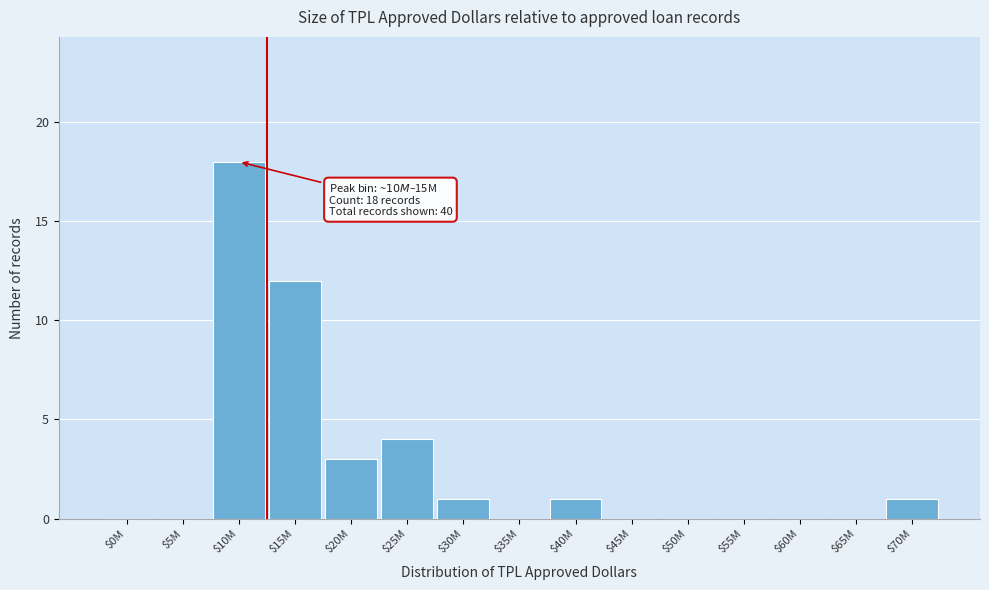

Which category has the highest value across all series?

$10M